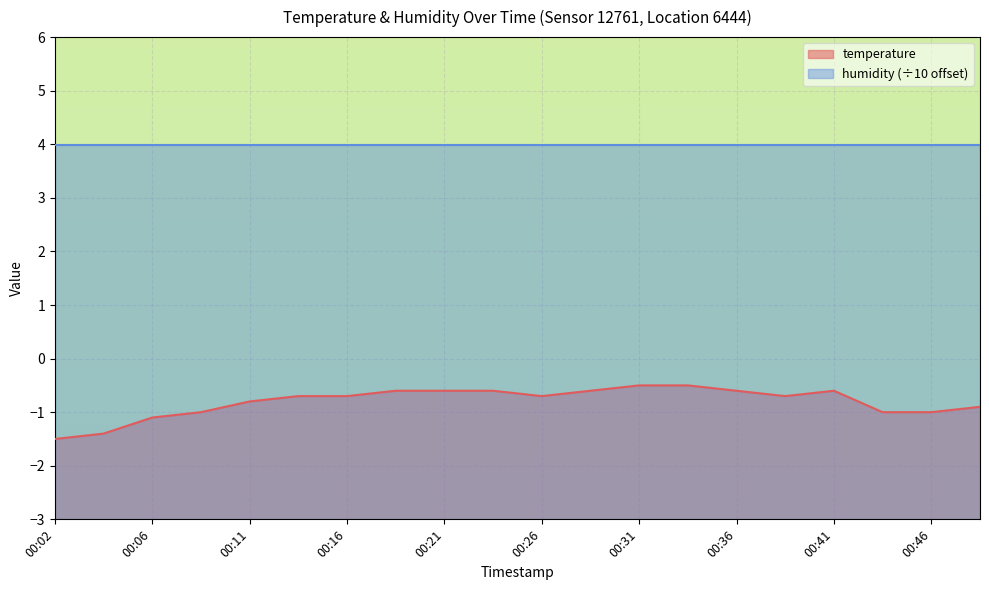

True or false: the data shows -1.0 at 00:46.

True